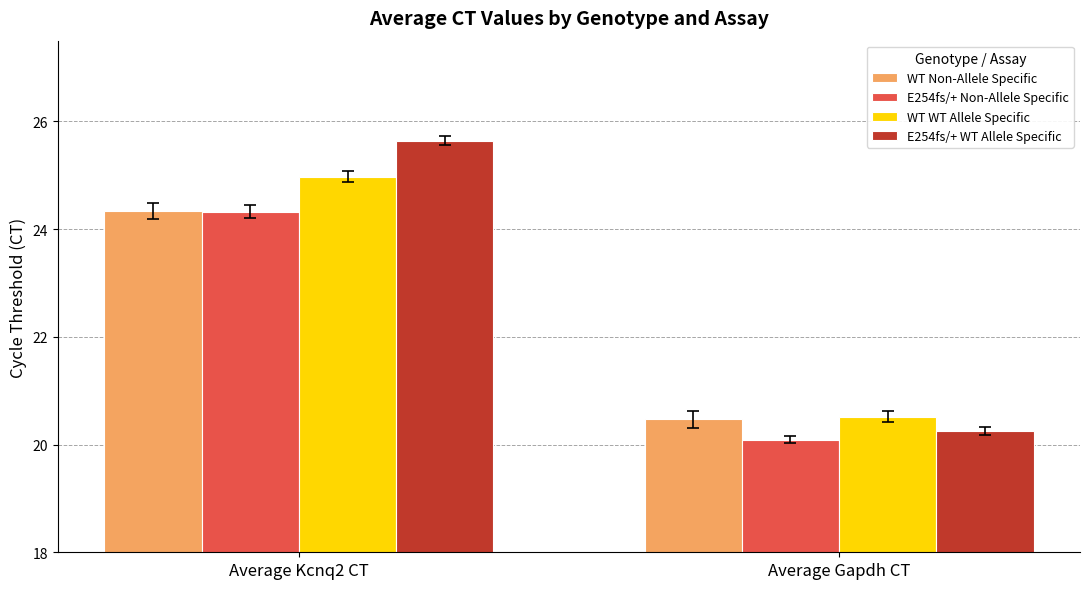

What is the sum of the WT Non-Allele Specific values at Average Gapdh CT and Average Kcnq2 CT?

44.8